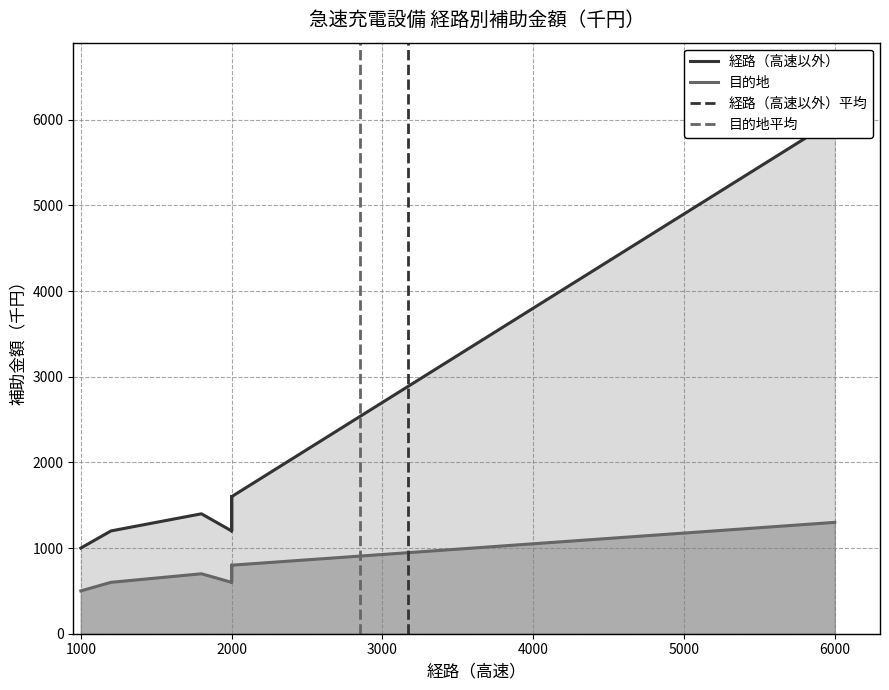

How many data points in 経路（高速以外） are above 1600?

7